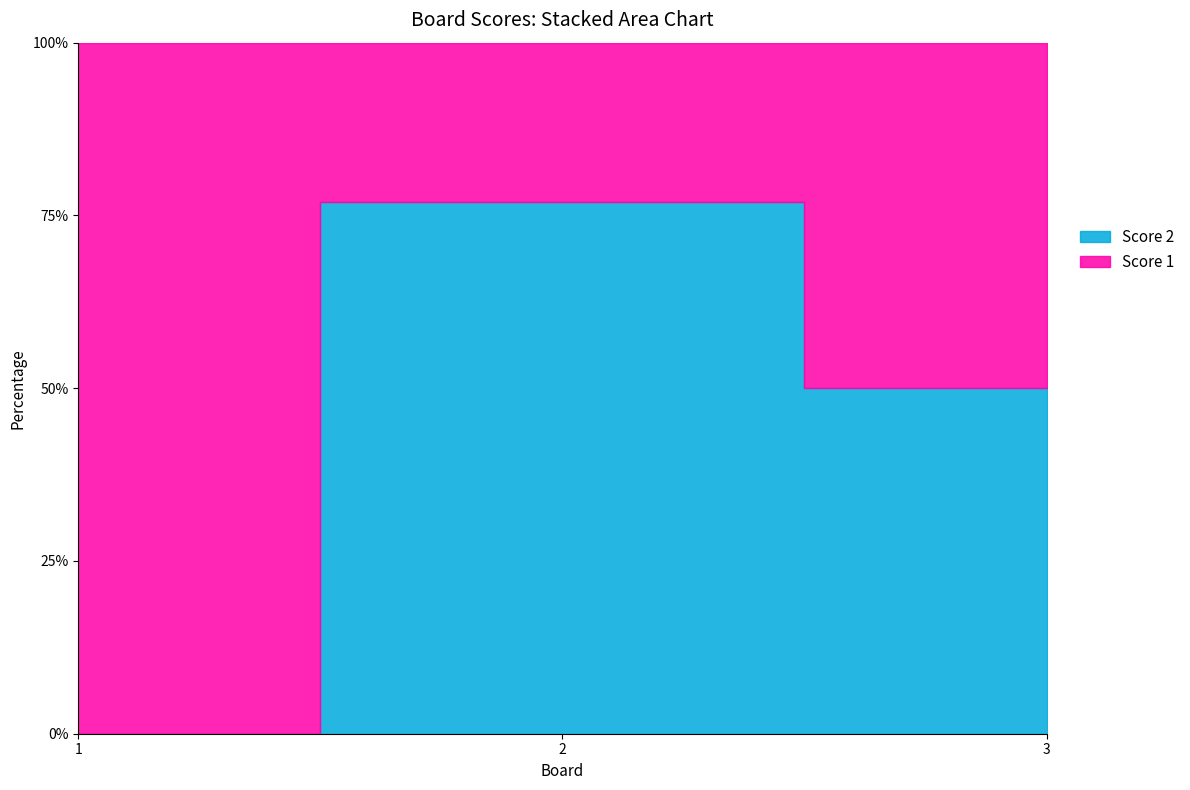

Rank the categories by Score 2 value from highest to lowest.

2, 3, 1